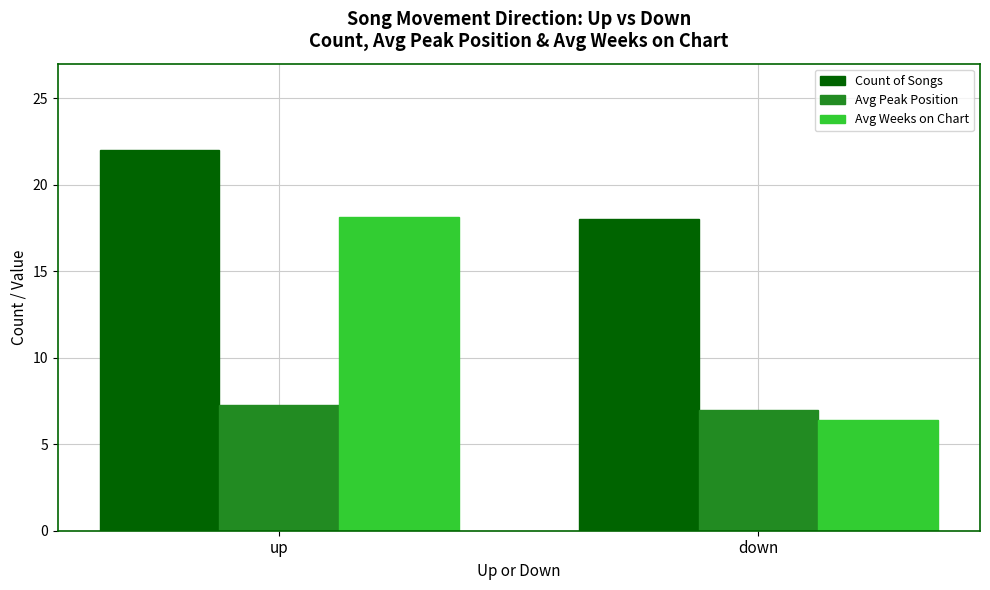

What are all the series names shown in the legend?

Count of Songs, Avg Peak Position, Avg Weeks on Chart